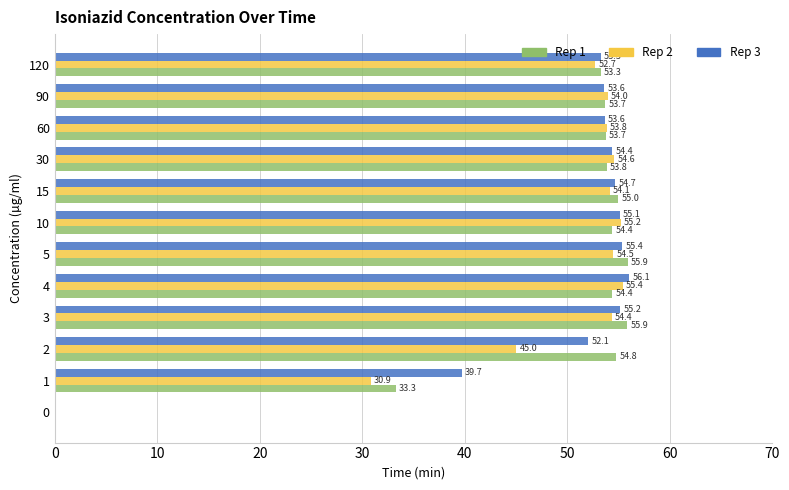

Is the value of Rep 1 at 30 greater than the value of Rep 3 at 30?

No